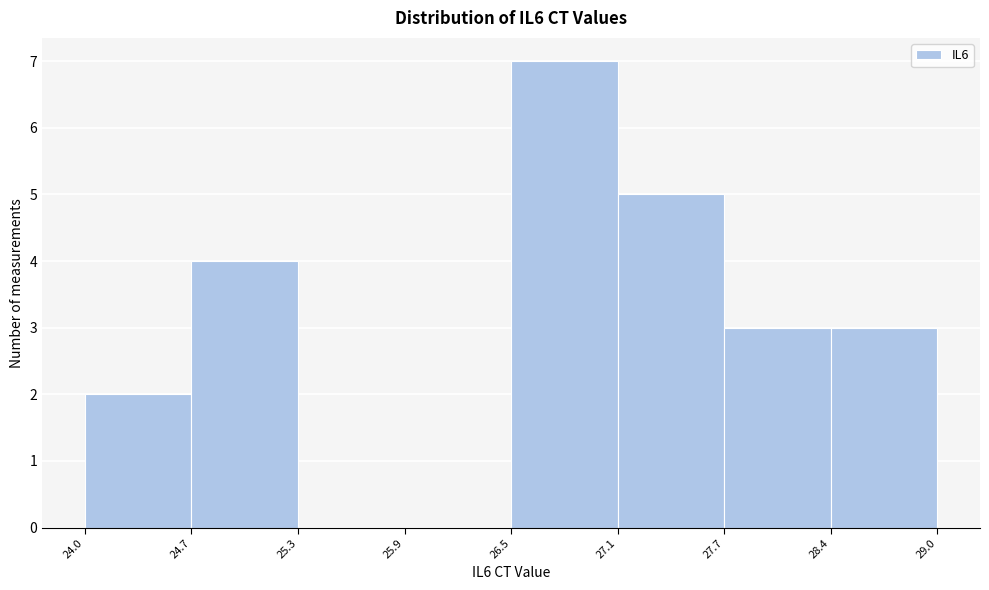

How tall is the bar that spans 27.7 to 28.4 on the x-axis? The values are not printed on the chart, so give them approximately, as read against the axis.

3